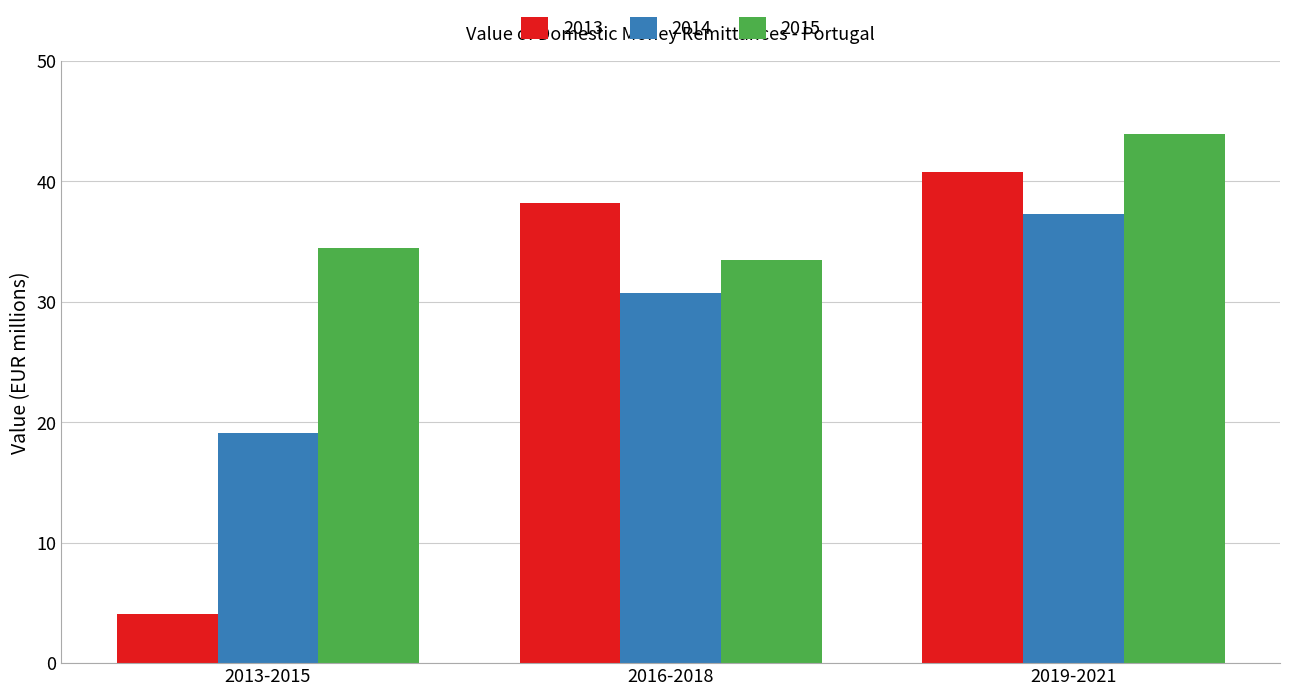

Which label corresponds to the smallest value in the chart?

2013-2015